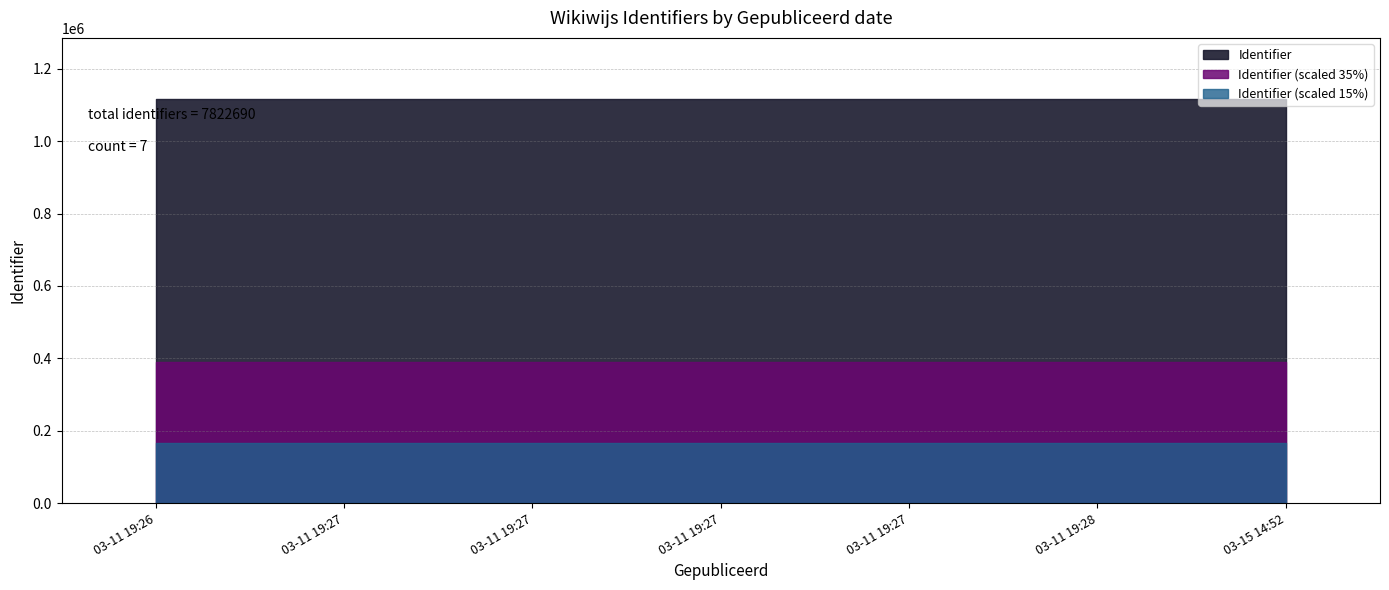

List the labels in order of value, largest first.

2015-03-15 14:52:01, 2015-03-11 19:28:22, 2015-03-11 19:27:58, 2015-03-11 19:27:45, 2015-03-11 19:27:32, 2015-03-11 19:27:04, 2015-03-11 19:26:29